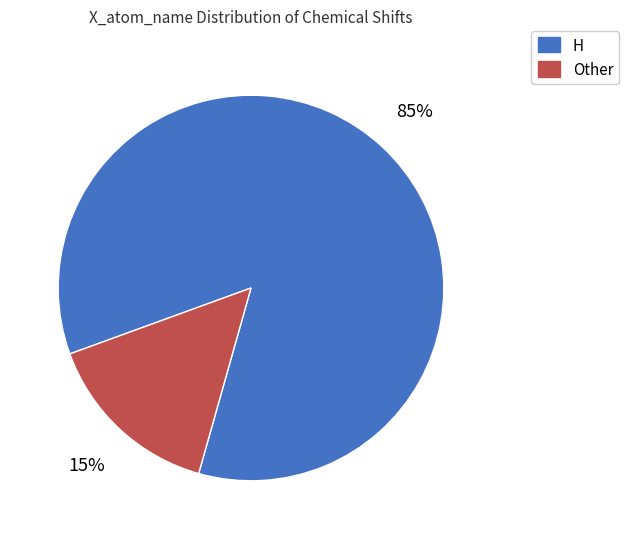

Do Other and H together represent more than half of the pie?

Yes